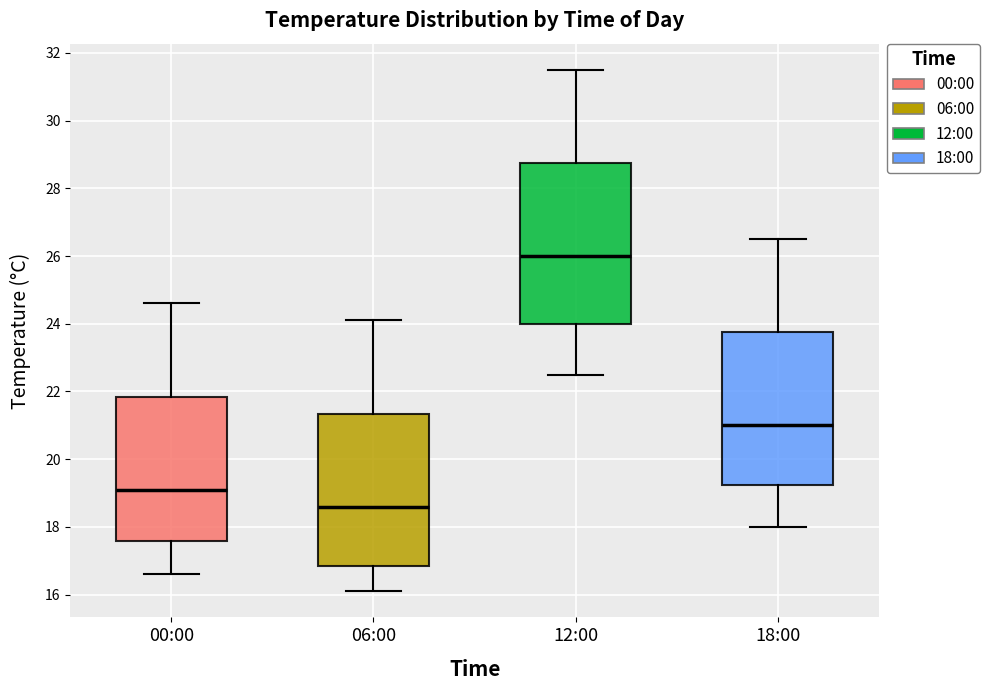

Reading left to right, transcribe this box plot: for each box, give where its median line is, the range the box spans, and where its two whiskers end, as read against the y-axis. The values are not printed on the chart, so give them approximately, as read against the axis.

00:00: median 19.2, box 17.6 to 21.8, whiskers 16.6 to 24.6
06:00: median 18.6, box 16.8 to 21.4, whiskers 16.2 to 24.2
12:00: median 26.0, box 24.0 to 28.8, whiskers 22.6 to 31.6
18:00: median 21.0, box 19.2 to 23.8, whiskers 18.0 to 26.6